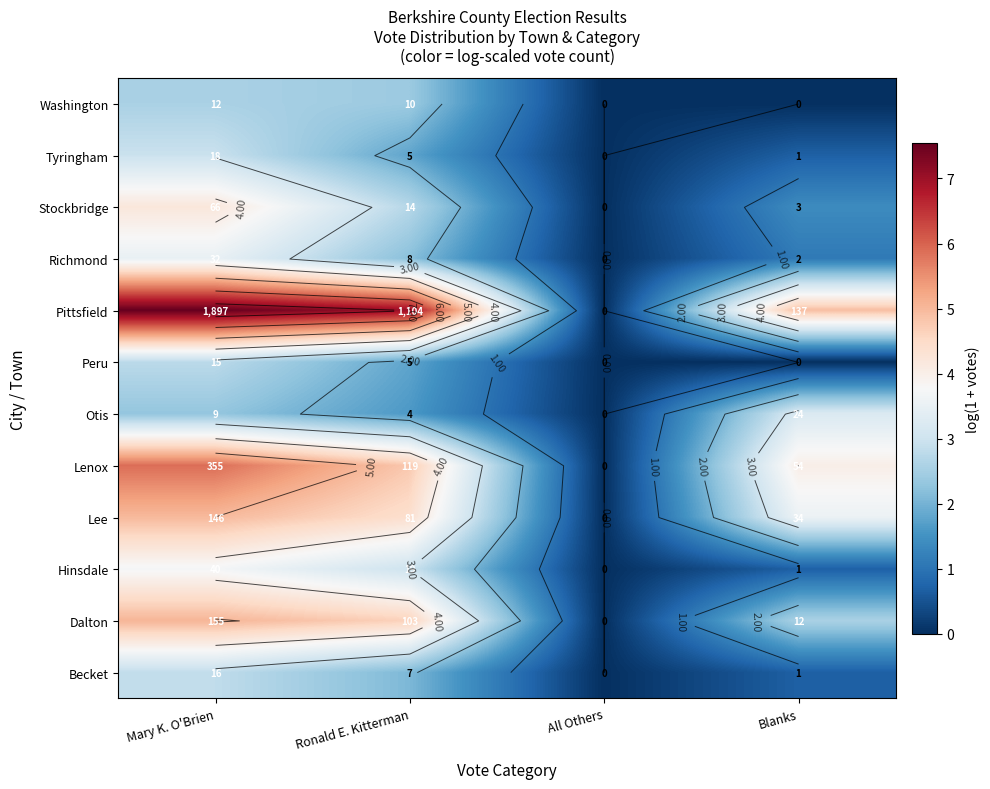

What is the total value across all series at Mary K. O'Brien?

48.3